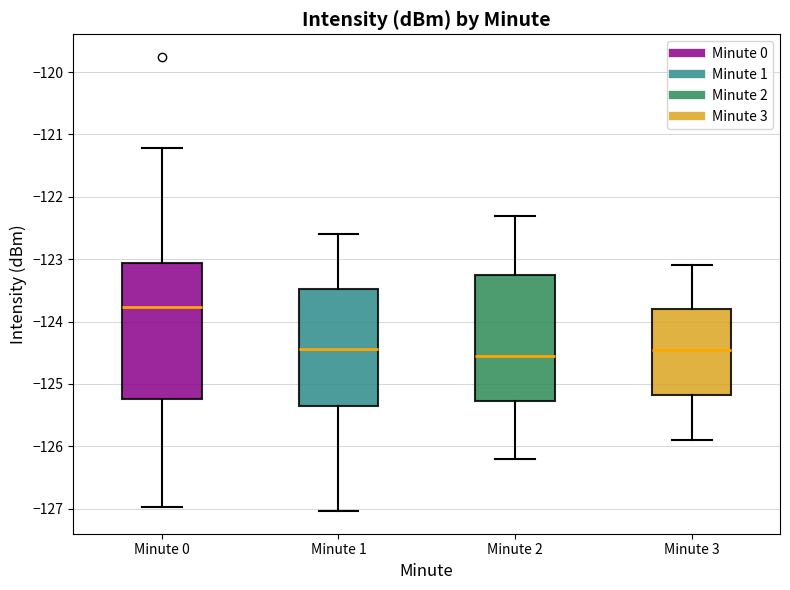

Reading left to right, read every box against the y-axis: the position of its median line, the range the box covers, and the ends of its whiskers. The values are not printed on the chart, so give them approximately, as read against the axis.

Minute 0: median -123.8, box -125.2 to -123.1, whiskers -127.0 to -121.2
Minute 1: median -124.4, box -125.3 to -123.5, whiskers -127.0 to -122.6
Minute 2: median -124.5, box -125.3 to -123.2, whiskers -126.2 to -122.3
Minute 3: median -124.4, box -125.2 to -123.8, whiskers -125.9 to -123.1